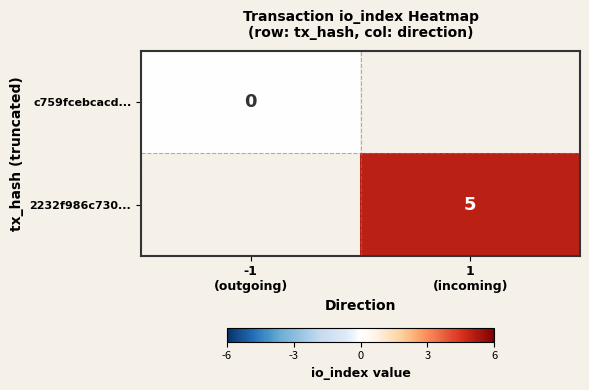

Is it true that 2232f986c730... equals 5.0 at 1 (incoming)?

True